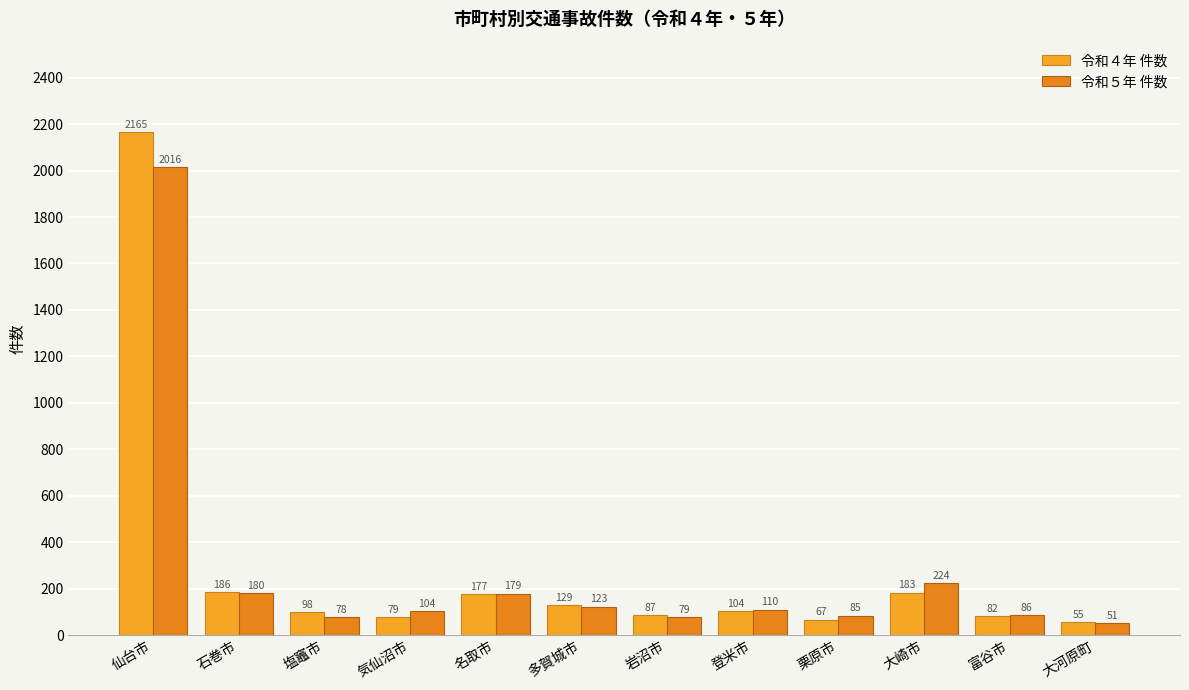

What is the label of the 11th bar from the left?

富谷市